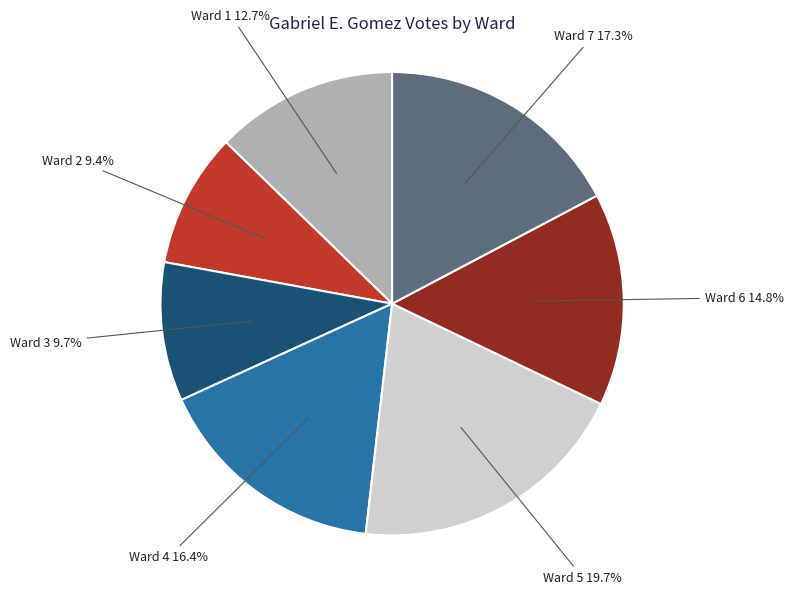

To the nearest percent, what is the difference between the largest and smallest slice percentages?

10%